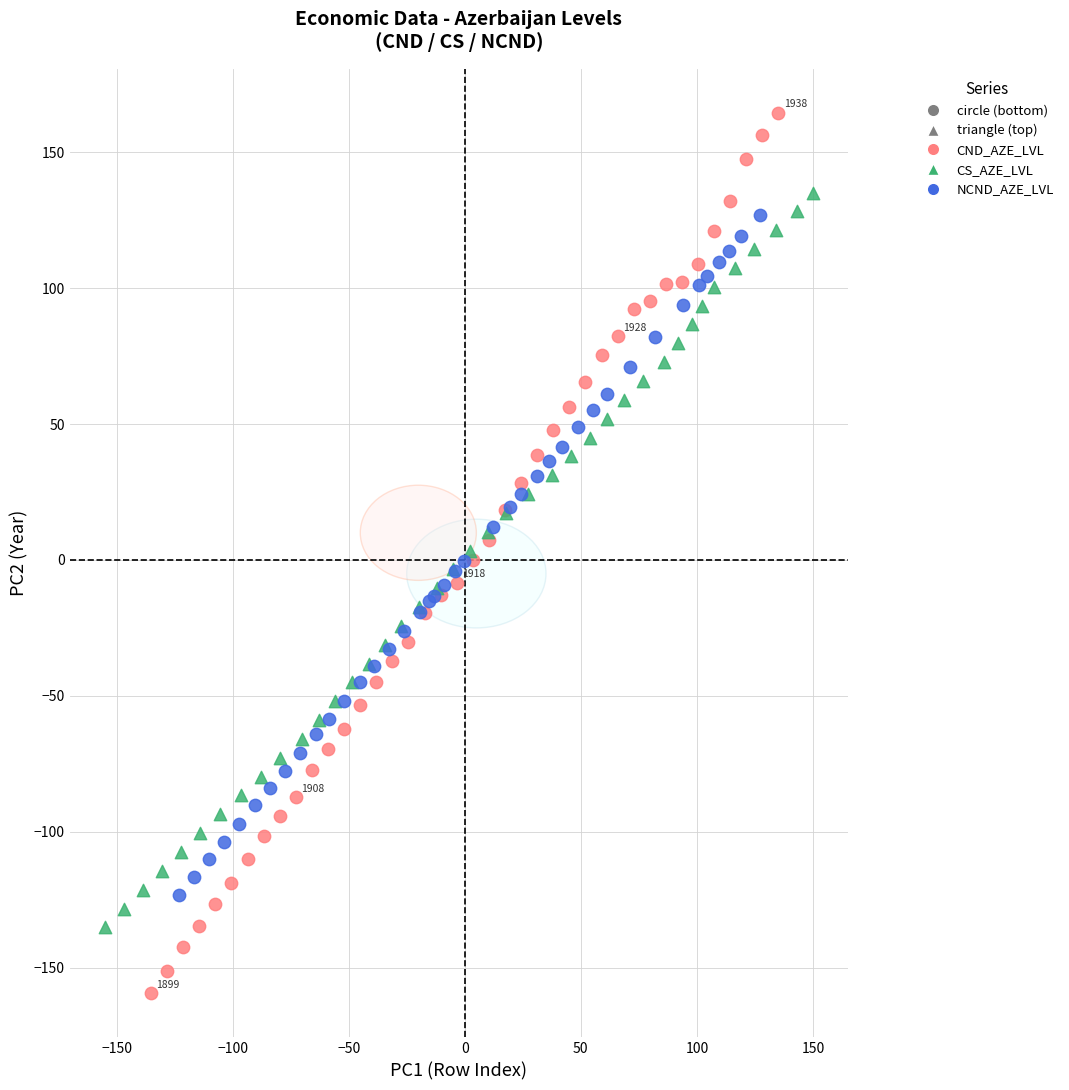

Which series has the widest spread of Y values?

CND_AZE_LVL